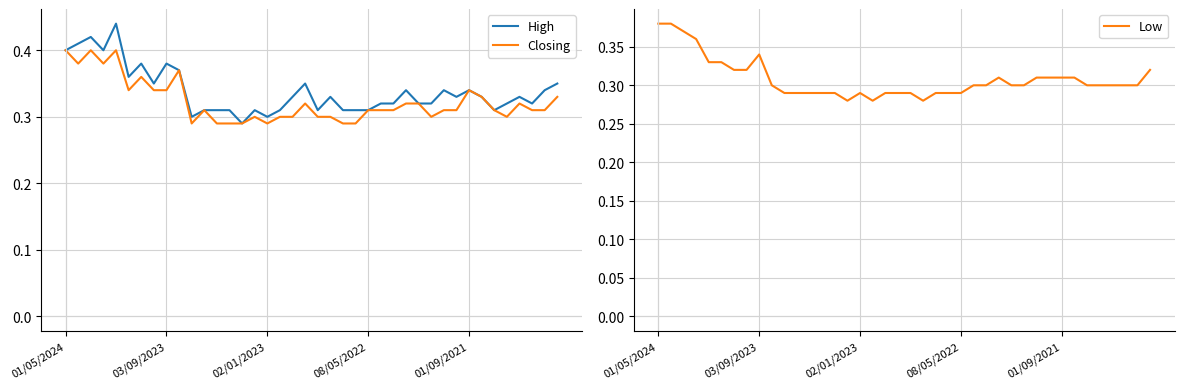

What value does the Low series have at 29?

0.3